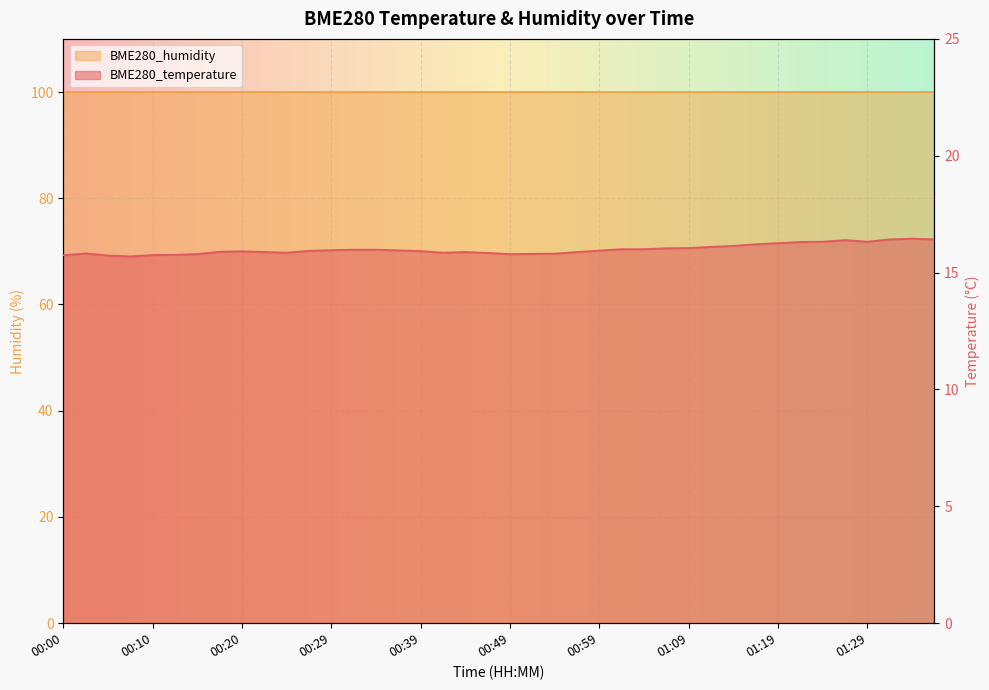

Rank the categories by value from highest to lowest.

01:34, 01:31, 01:36, 01:27, 01:24, 01:29, 01:22, 01:19, 01:17, 01:14, 01:12, 01:09, 01:07, 01:02, 01:04, 00:32, 00:34, 00:29, 00:37, 00:59, 00:27, 00:39, 00:20, 00:17, 00:22, 00:44, 00:57, 00:24, 00:42, 00:47, 00:02, 00:54, 00:52, 00:15, 00:49, 00:12, 00:10, 00:00, 00:05, 00:07